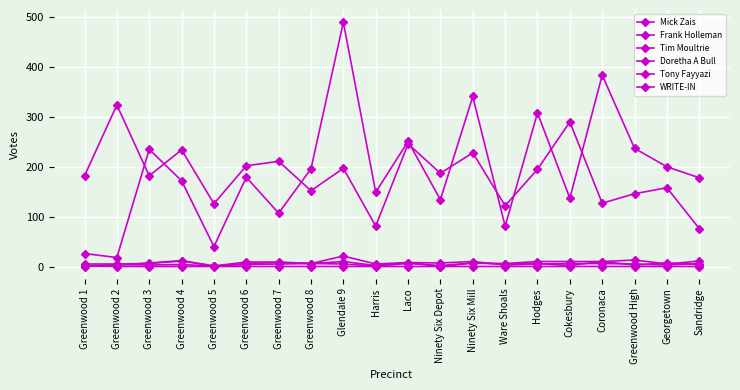

What is the label of the 2nd point from the left?

Greenwood 2